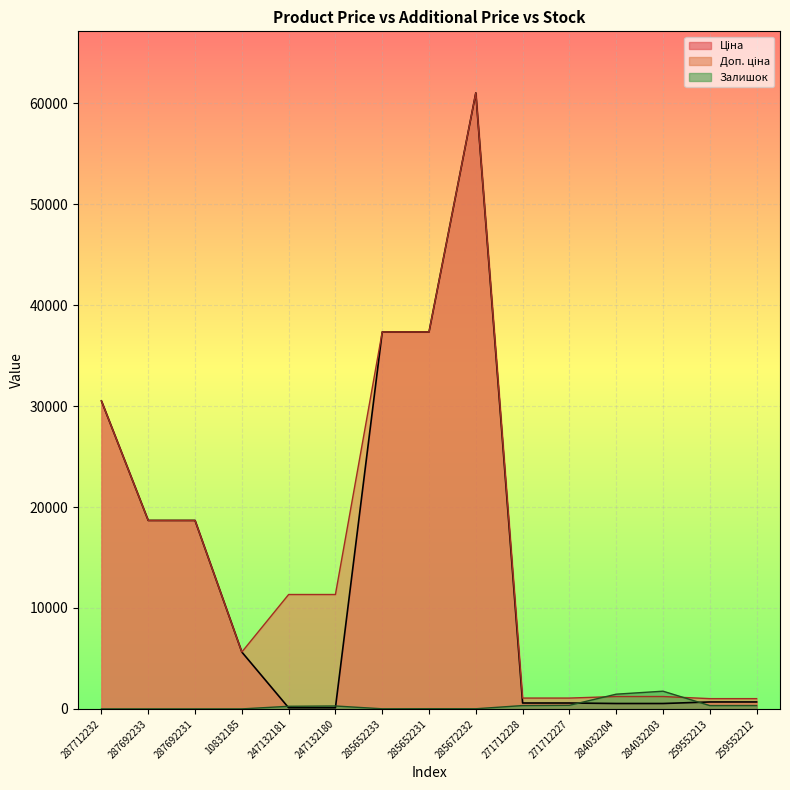

What is the difference between the maximum and second lowest values in the Ціна series?

60911.4